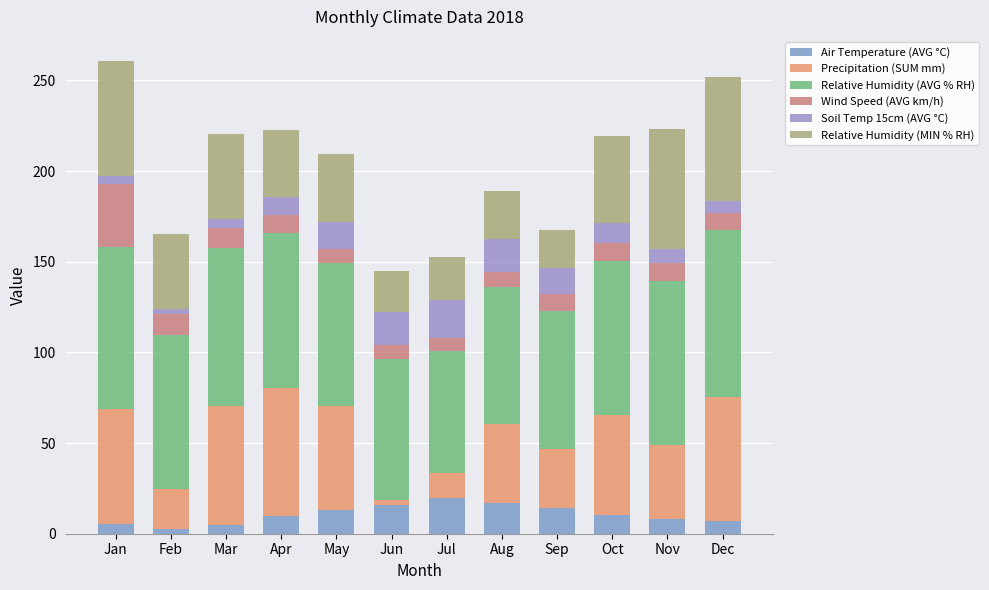

The value of Relative Humidity (AVG % RH) at Sep is 76.1. True or false?

True